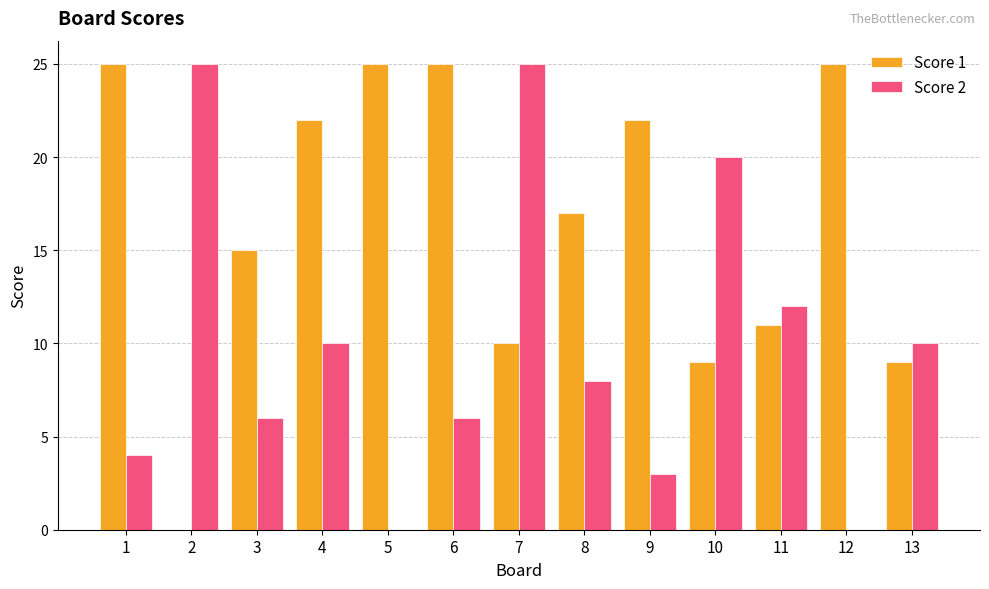

True or false: Score 1 has a value of 17 at 8.

True